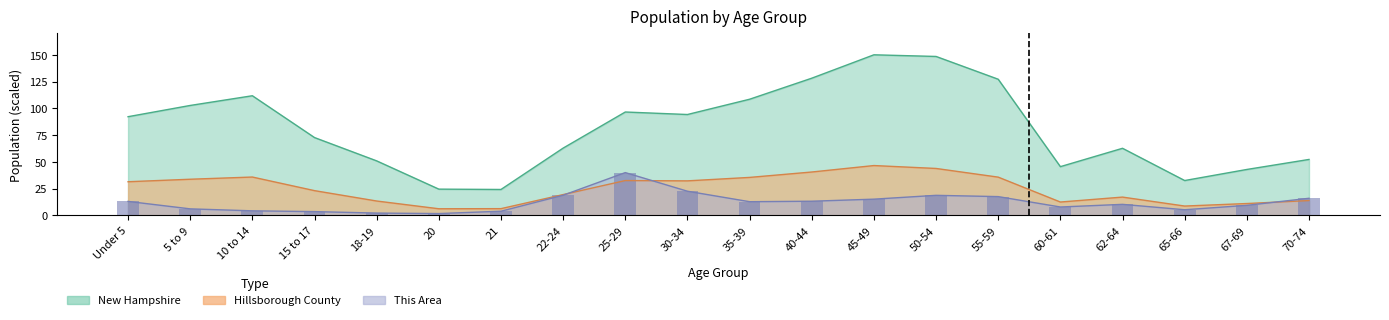

What is the sum of the This Area values at 21 and 10 to 14?

8.2